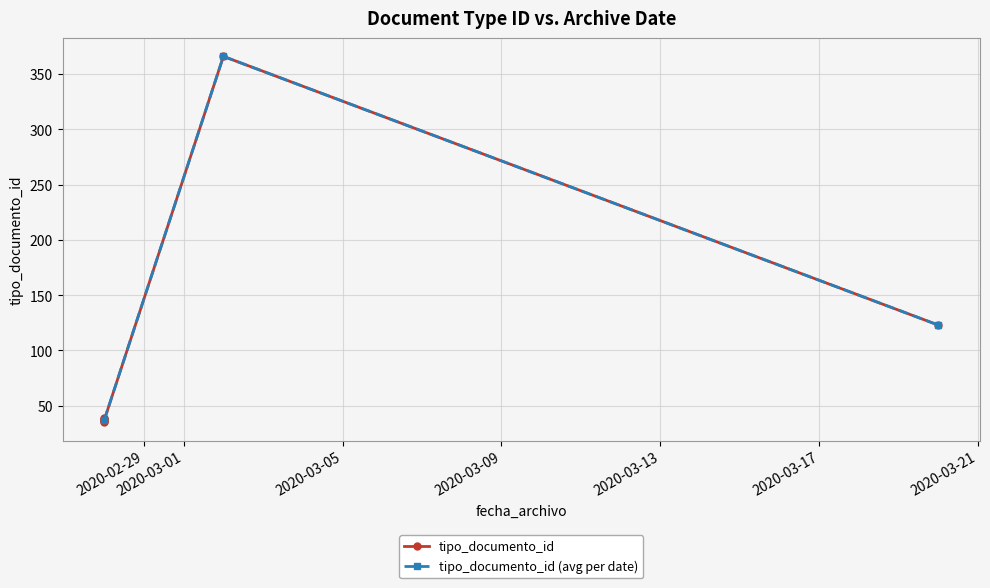

What is the value of the tipo_documento_id (avg per date) point at the 1st from the left?

37